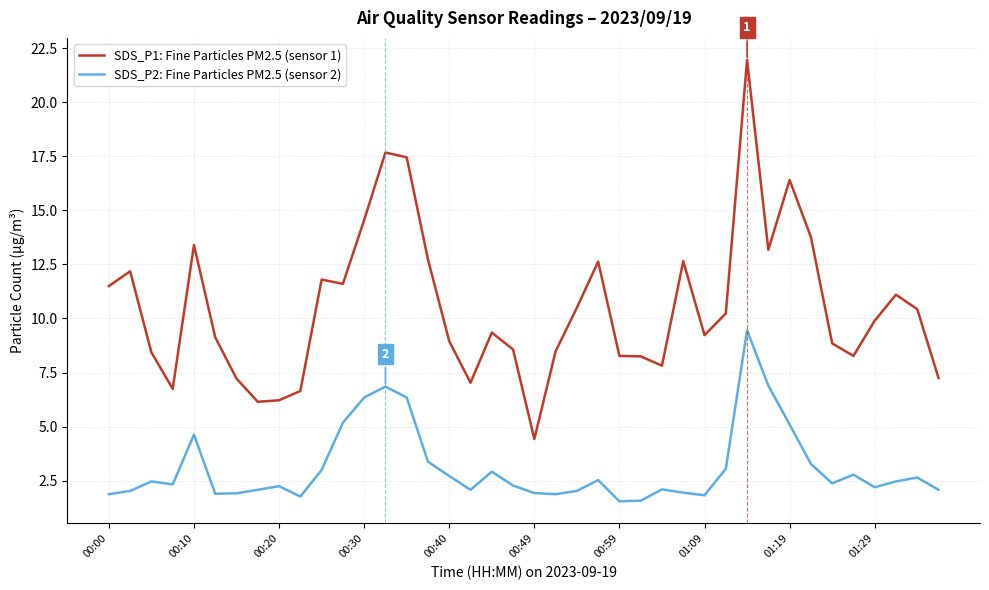

What is the lowest value of the SDS_P1: Fine Particles PM2.5 (sensor 1) series?

4.4